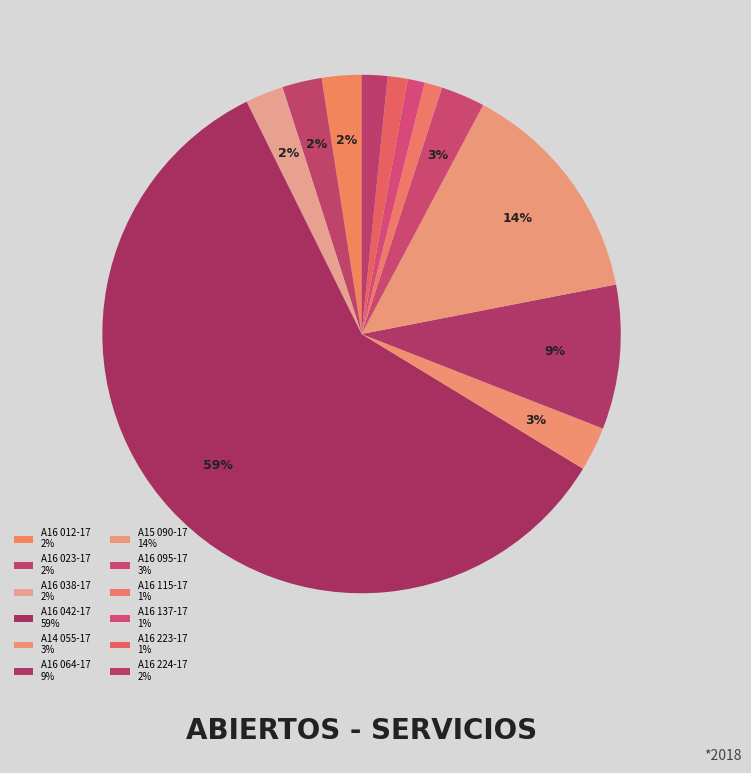

Is A16 042-17 the majority of the pie?

Yes